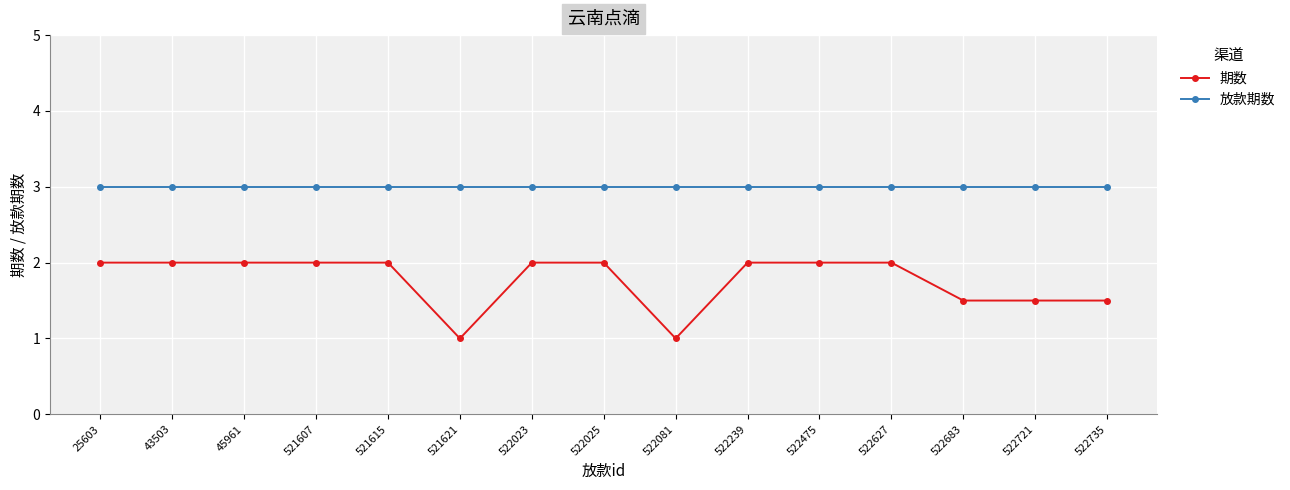

Which series has the widest spread of values?

期数